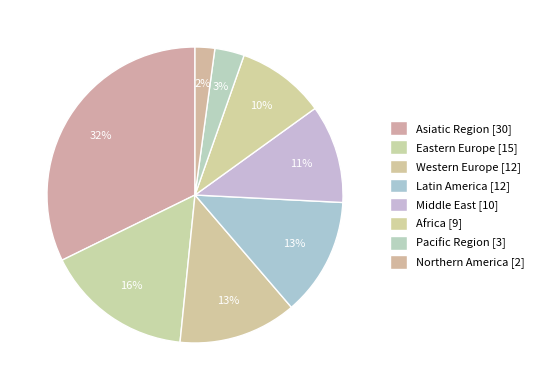

To the nearest percent, what percentage of the pie is Middle East?

11%